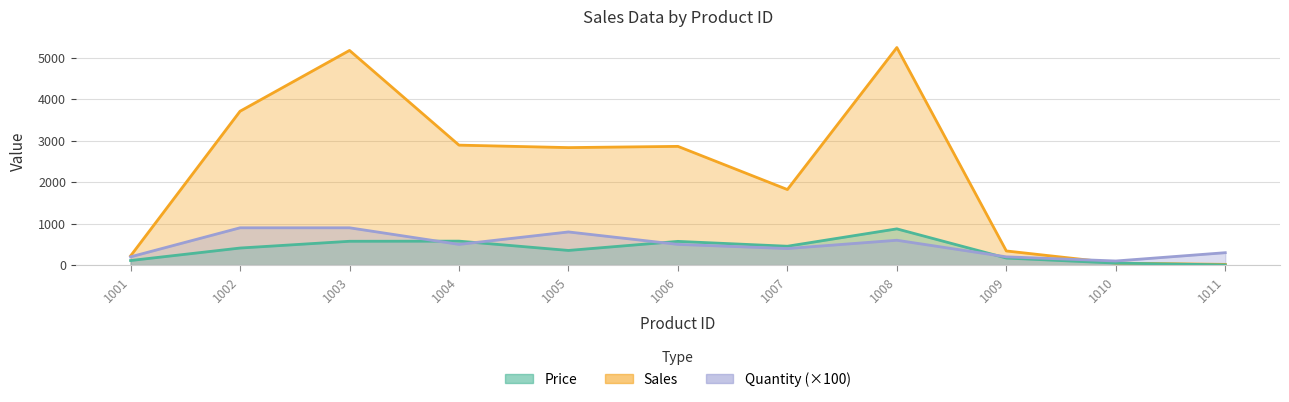

At which label is Sales closest to 2631?

1005